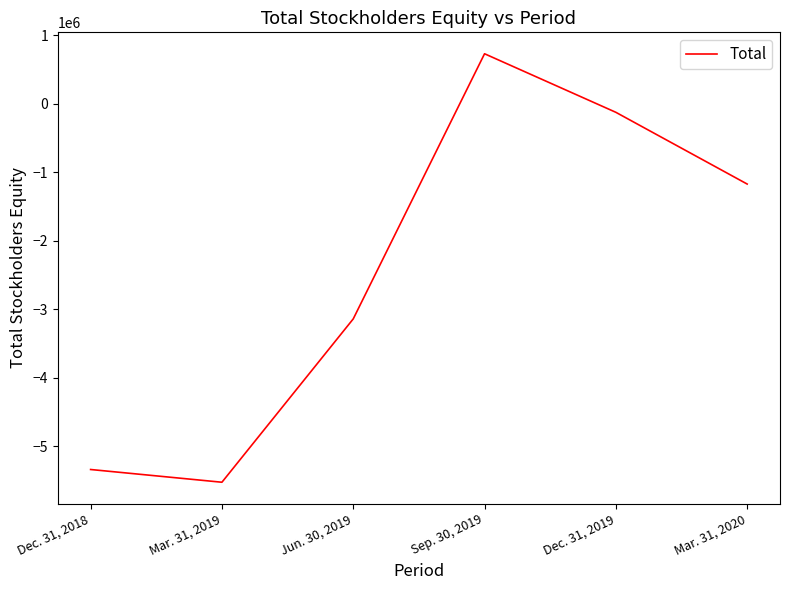

What is the difference between the maximum and minimum values?

6256537